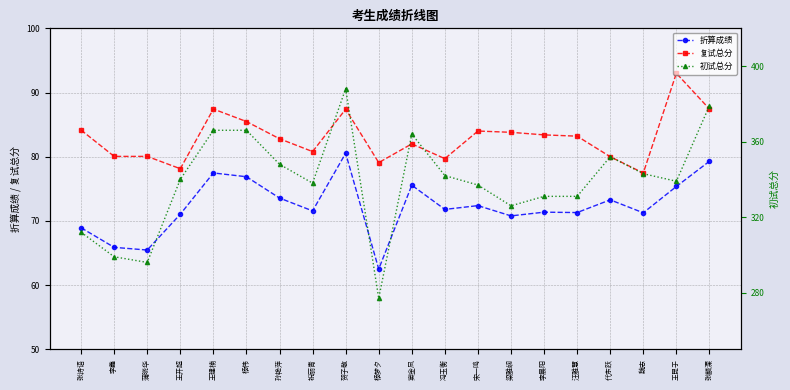

The 初试总分 series shows 296.0 at 蒲晓华. True or false?

True